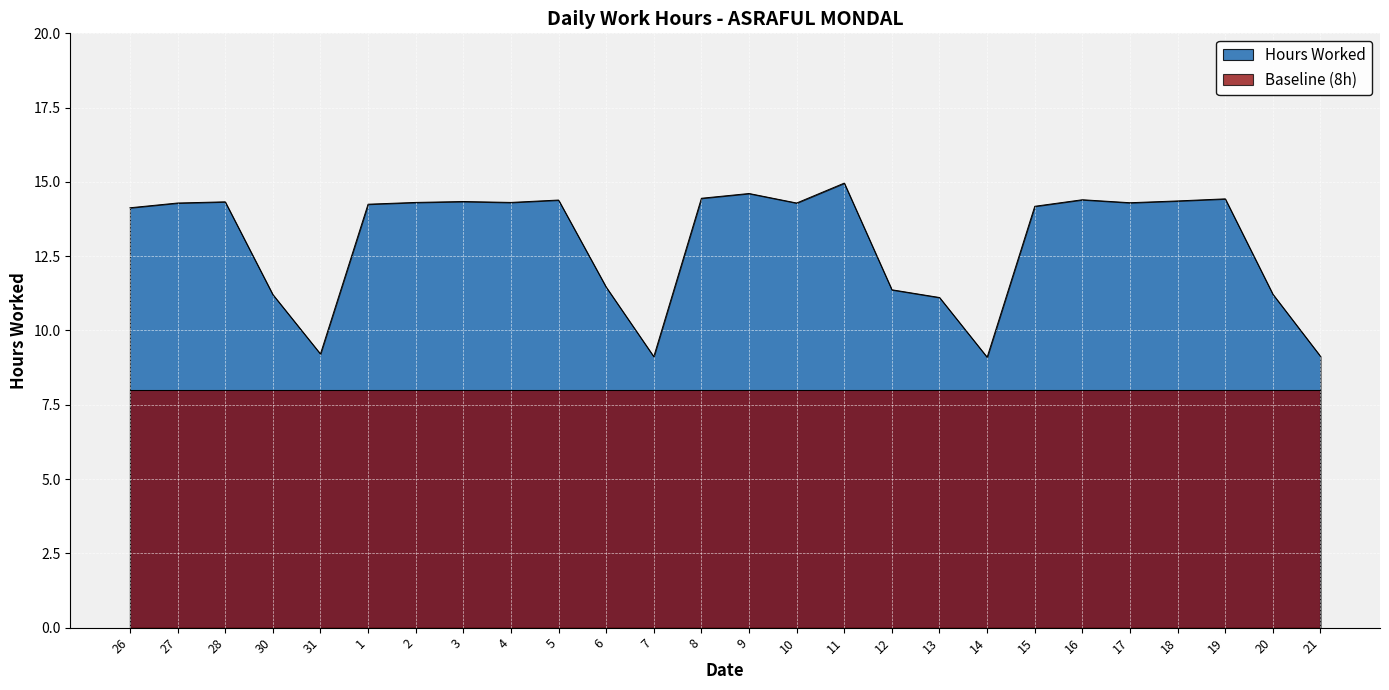

What is the value of the 18th point from the left?

11.1